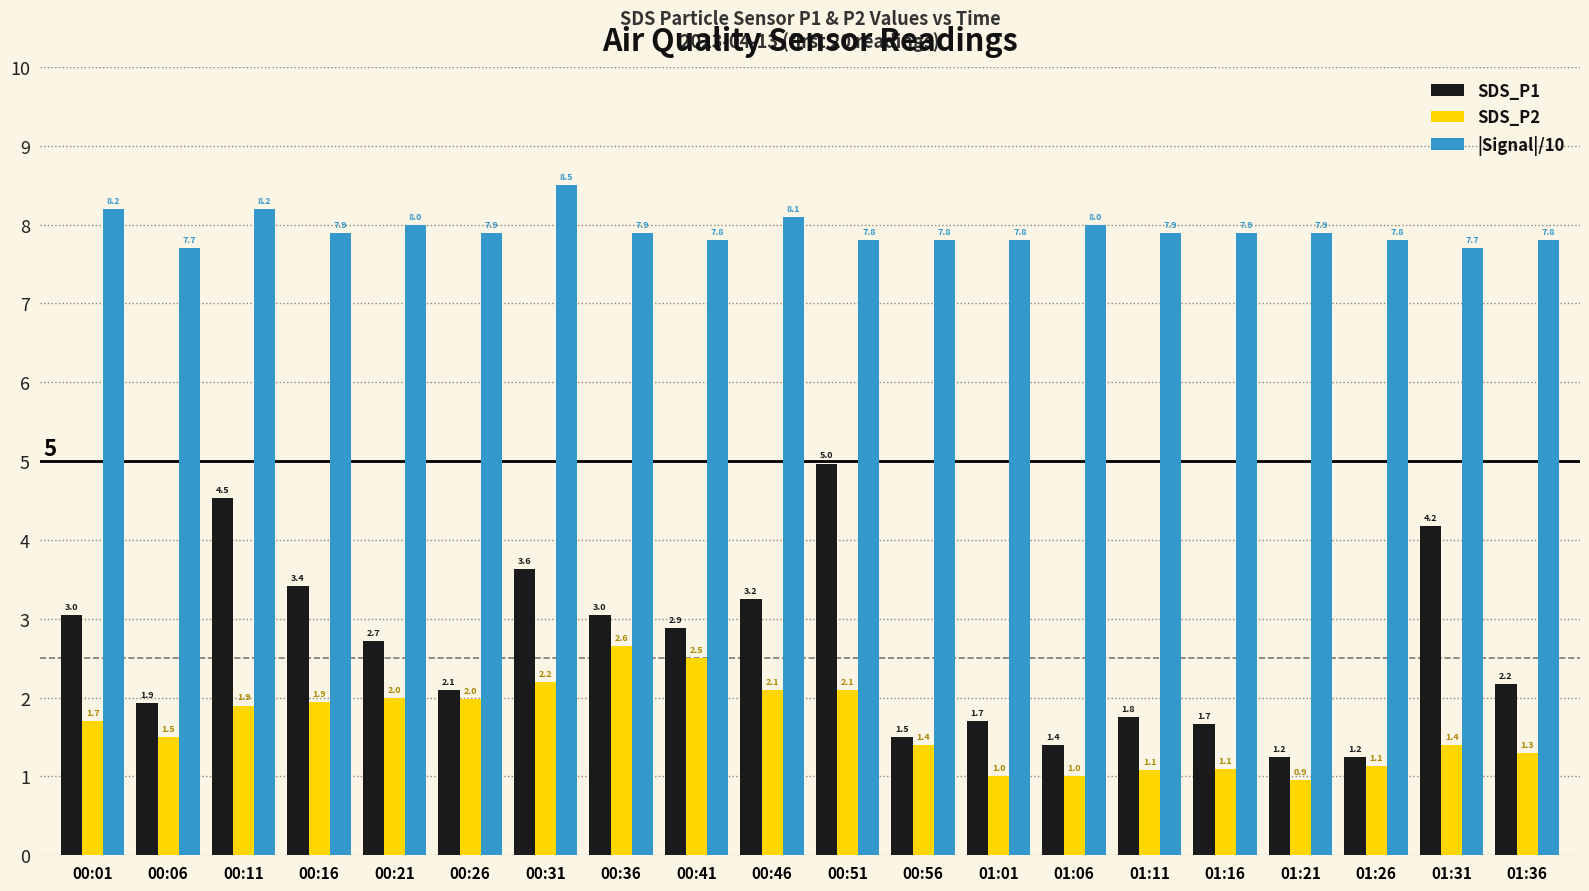

Are the bars horizontal?

No